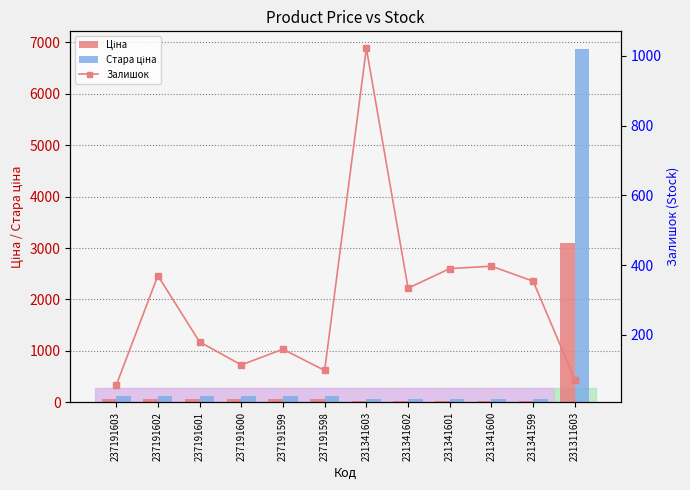

What is the approximate value of Ціна at 231311603?

3091.2